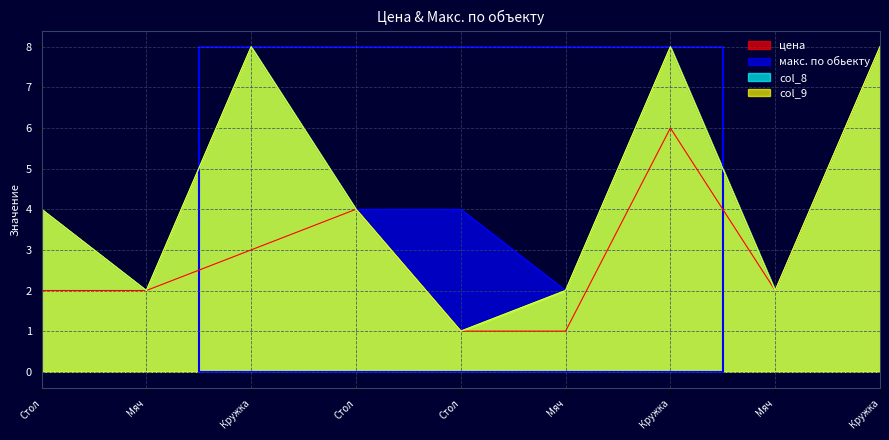

Reading left to right, what are all the values shown in this chart?

цена: 2	2	3	4	1	1	6	2	8
макс. по обьекту: 4	2	8	4	4	2	8	2	8
col_8: 4	2	8	4	1	2	8	2	8
col_9: 4	2	8	4	1	2	8	2	8